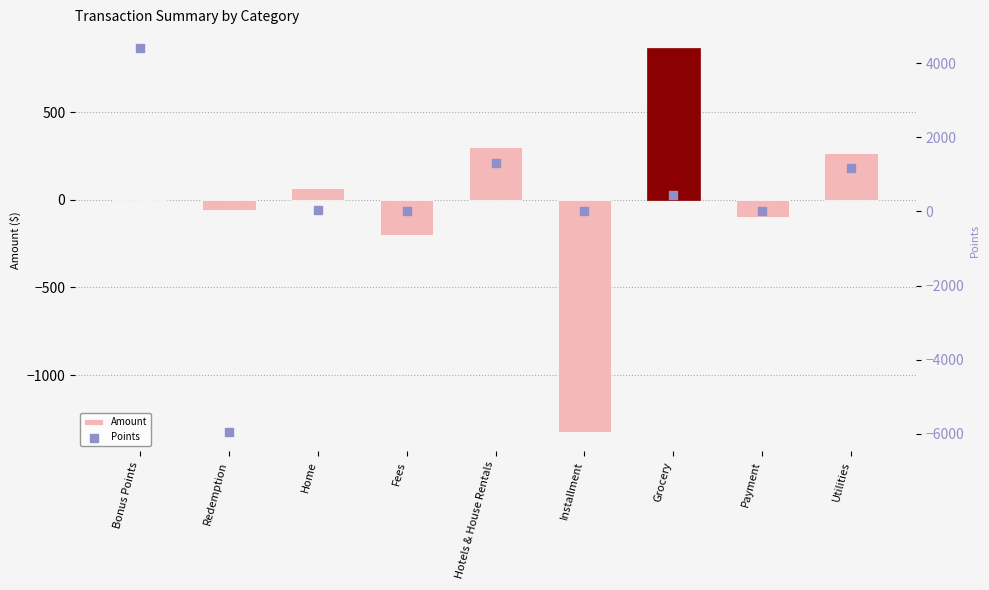

Is the value of Amount at Payment greater than the value of Points at Utilities?

No